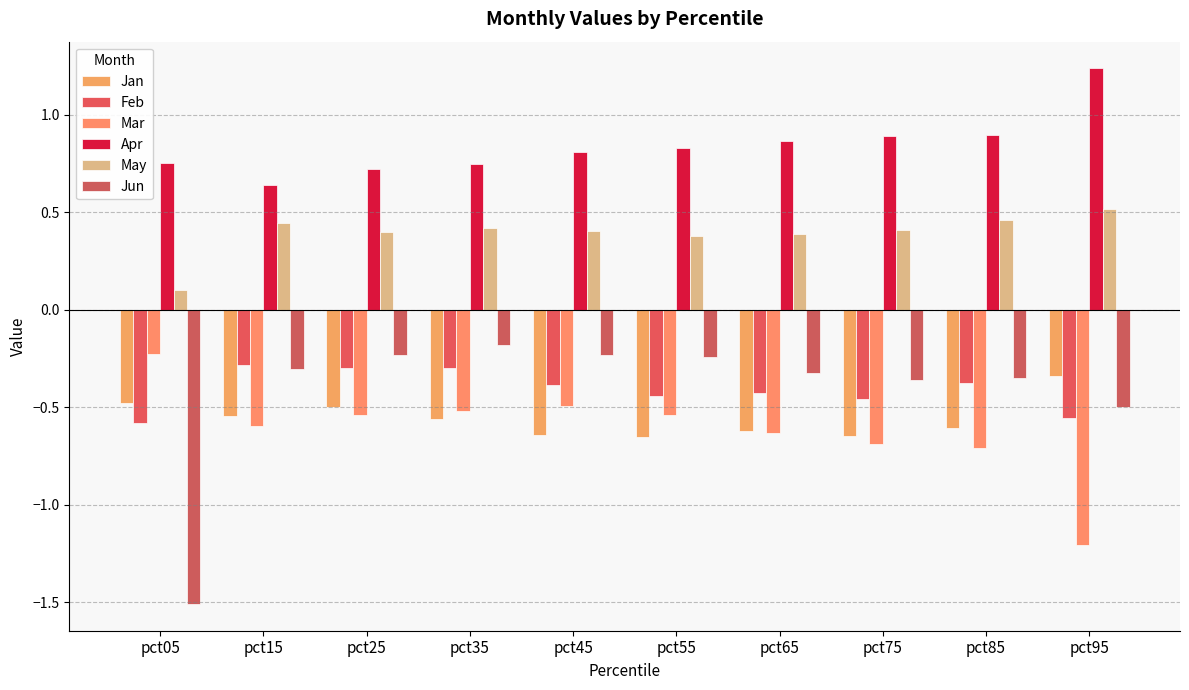

Count the May values in the range 0 to 1.

10